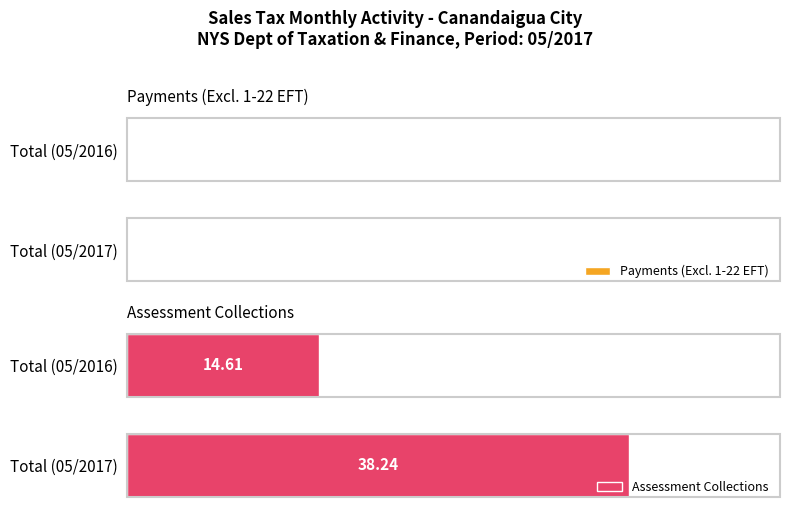

What is the difference between the values at Total (05/2017) and Total (05/2016)?

23.6